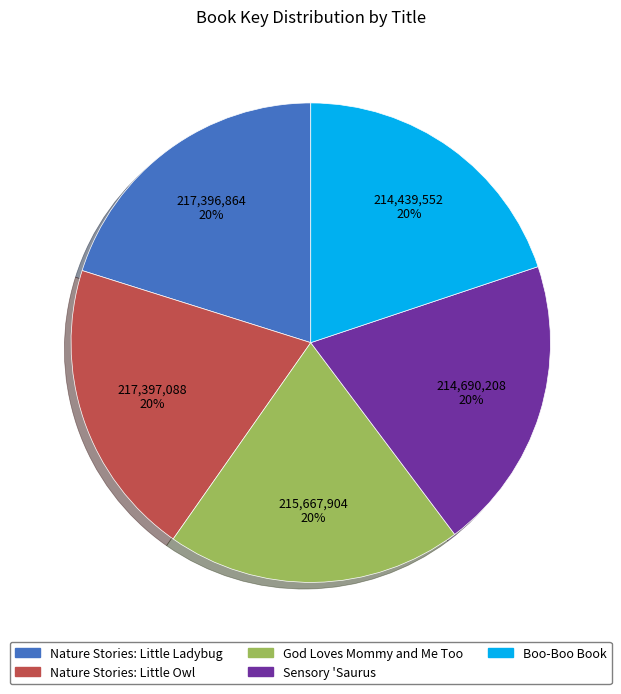

To the nearest percent, what is the combined percentage of God Loves Mommy and Me Too and Boo-Boo Book?

40%